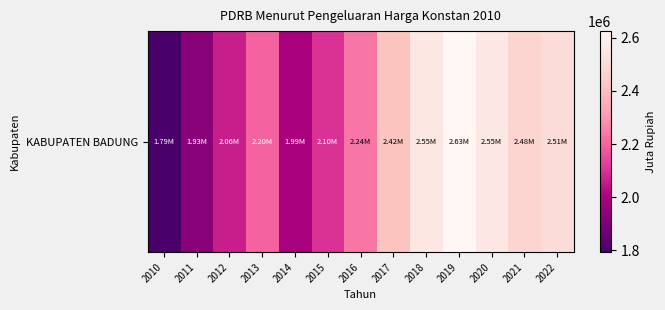

List the labels in order of value, largest first.

2019, 2020, 2018, 2022, 2021, 2017, 2016, 2013, 2015, 2012, 2014, 2011, 2010